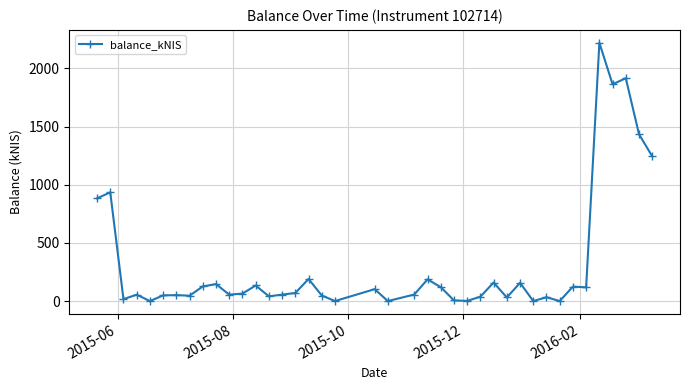

What is the value of the 9th point from the left?

125.8